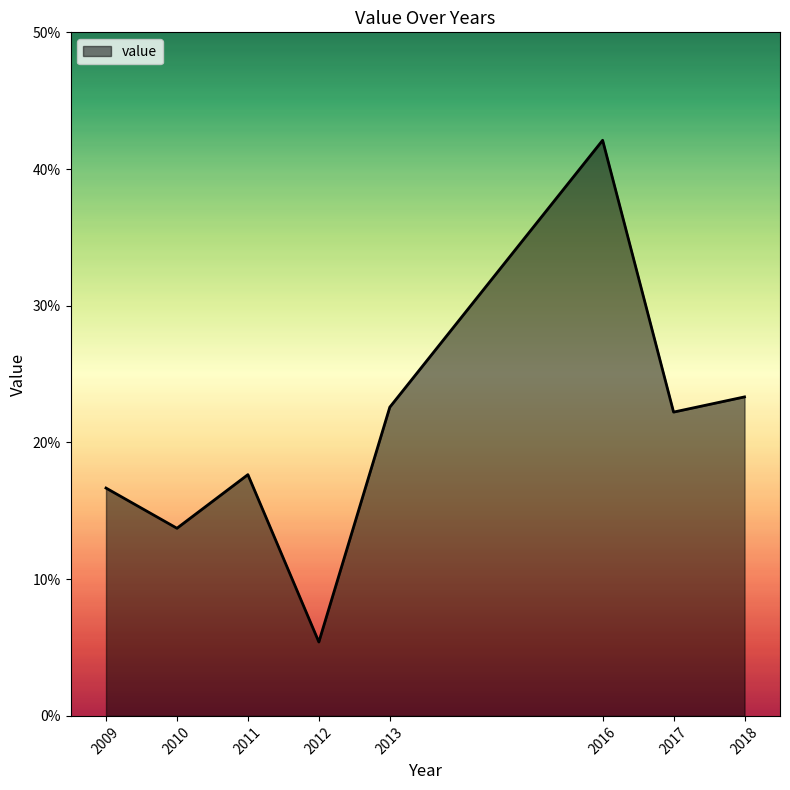

Reading left to right, list all the values displayed in this chart.

0.2	0.1	0.2	0.1	0.2	0.4	0.2	0.2